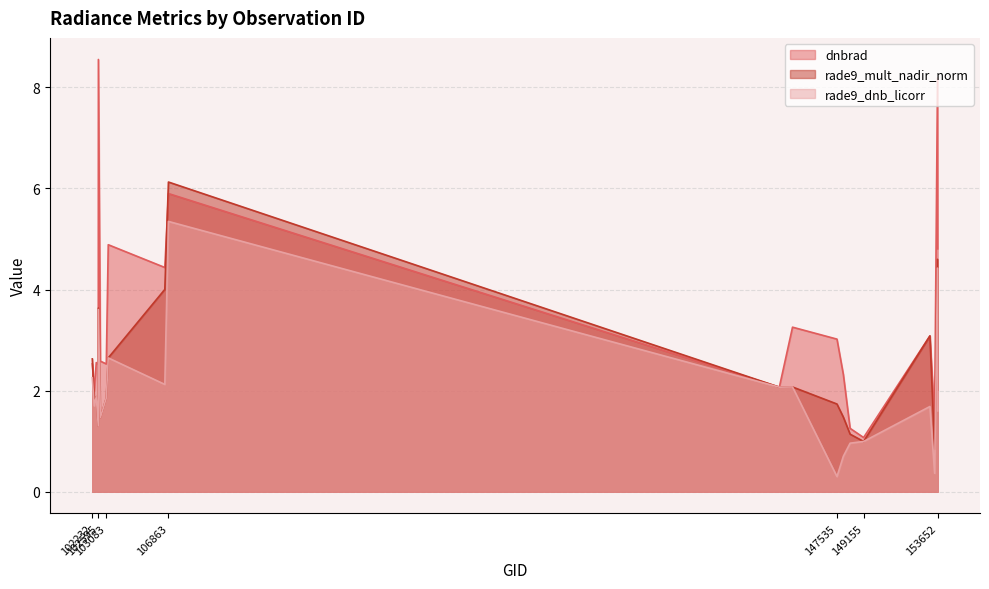

What is the lowest value of the rade9_mult_nadir_norm series?

0.8